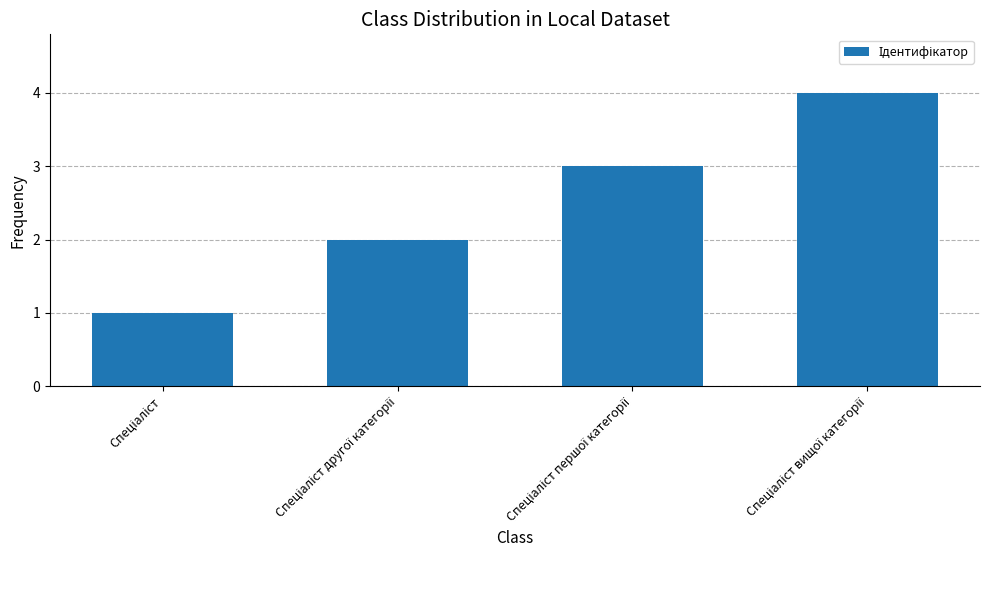

What is the difference between the maximum and minimum values?

3